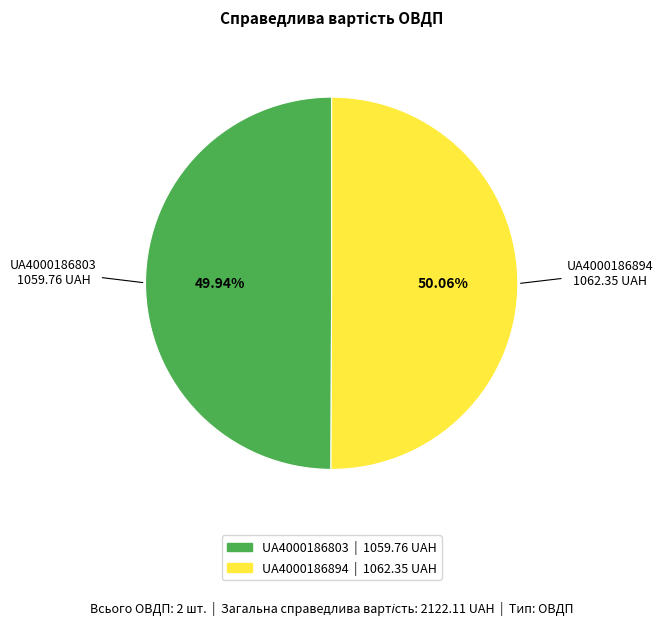

Approximately how many times larger is the value at UA4000186894 compared to UA4000186803?

1.0